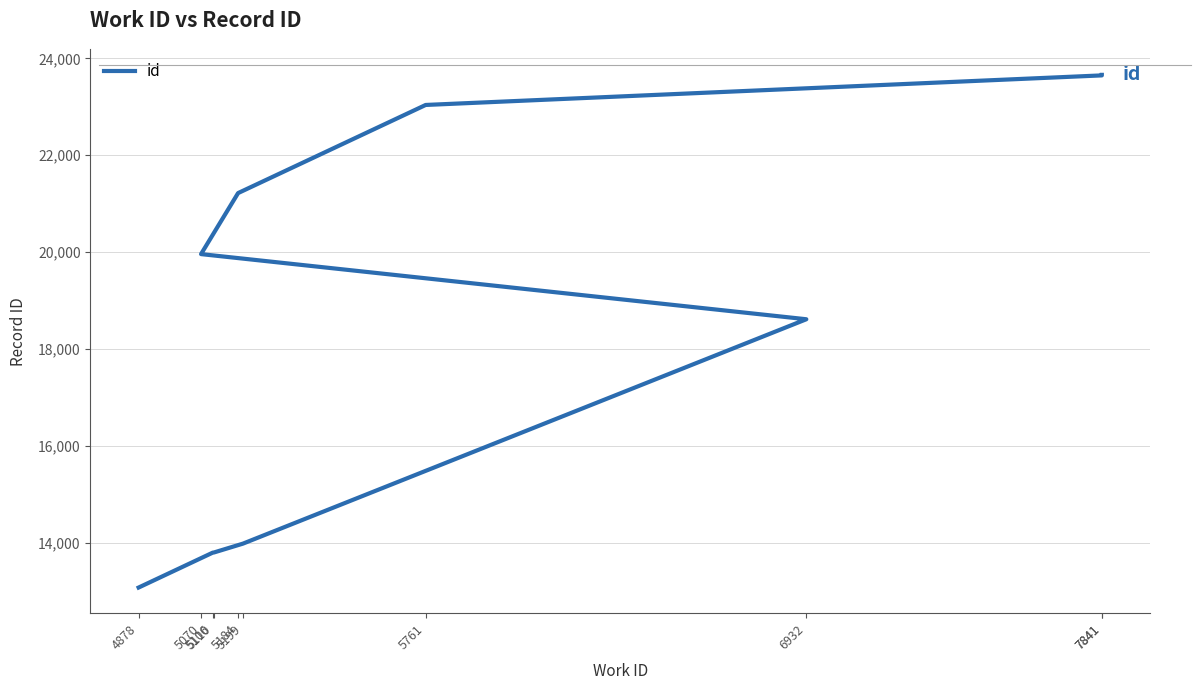

True or false: the data has more than 2 interior local peaks.

False